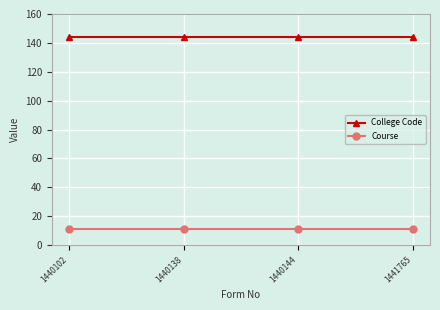

The value of Course at 1440138 is 11. True or false?

True